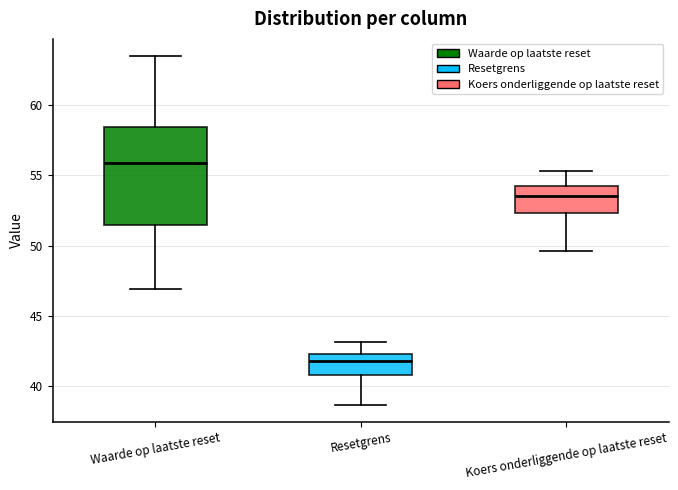

Where is the lower edge of the box for Waarde op laatste reset on the y-axis? The values are not printed on the chart, so give them approximately, as read against the axis.

51.5